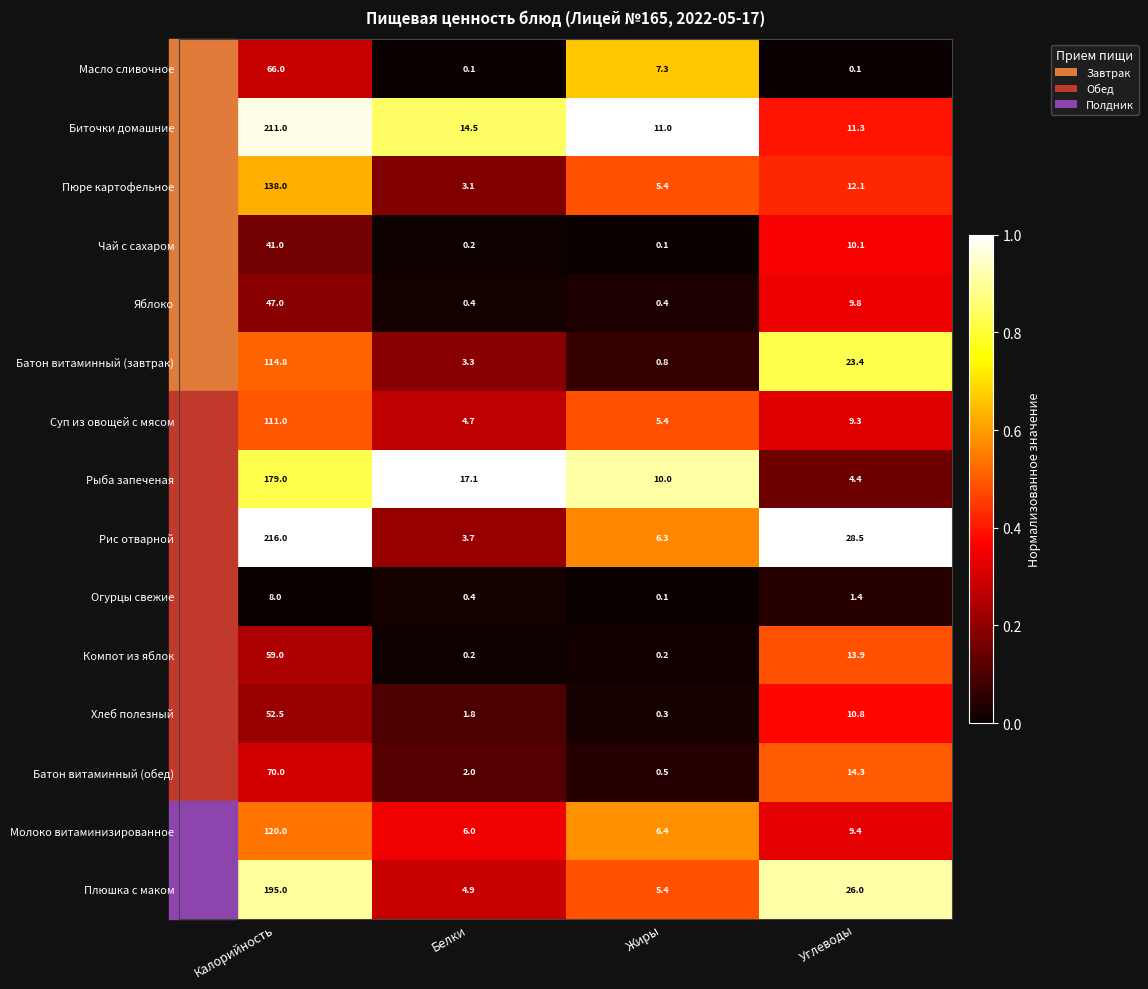

Is it true that Суп из овощей с мясом equals 4.0 at Углеводы?

False